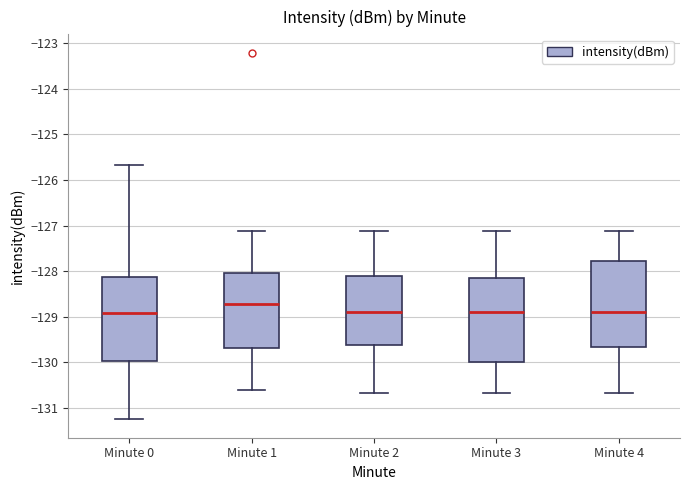

Which box has the highest median line?

Minute 1